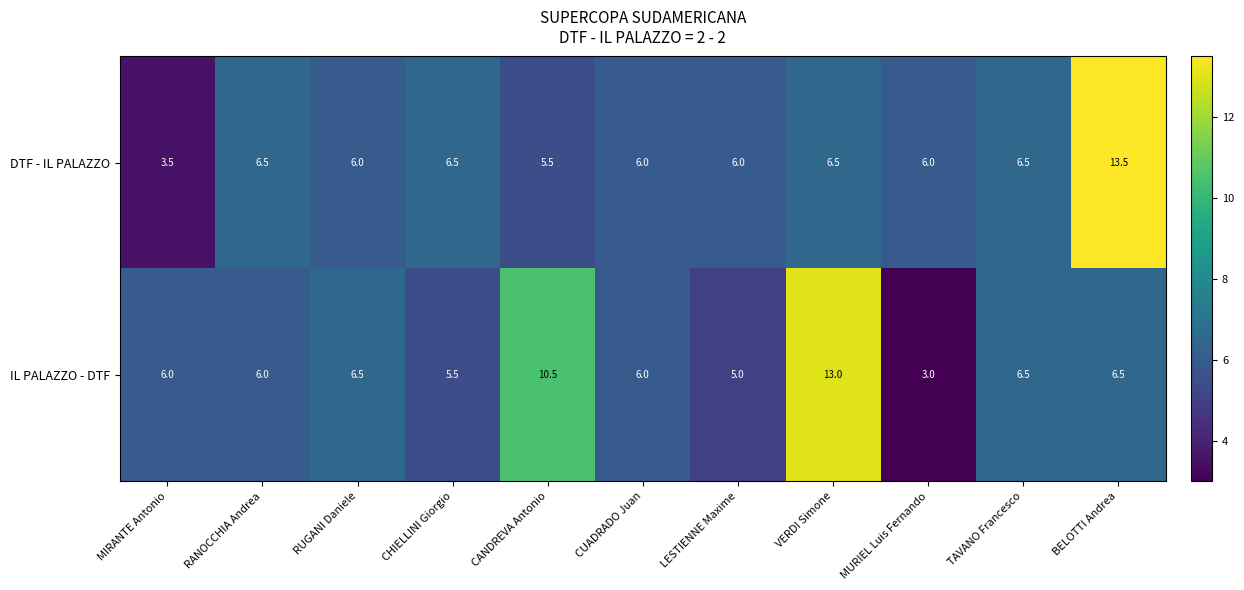

Count the number of data series in this chart.

2